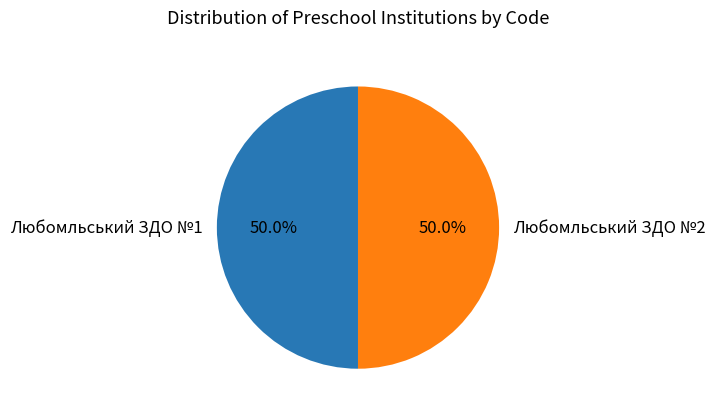

To the nearest percent, what is the average slice percentage?

50%